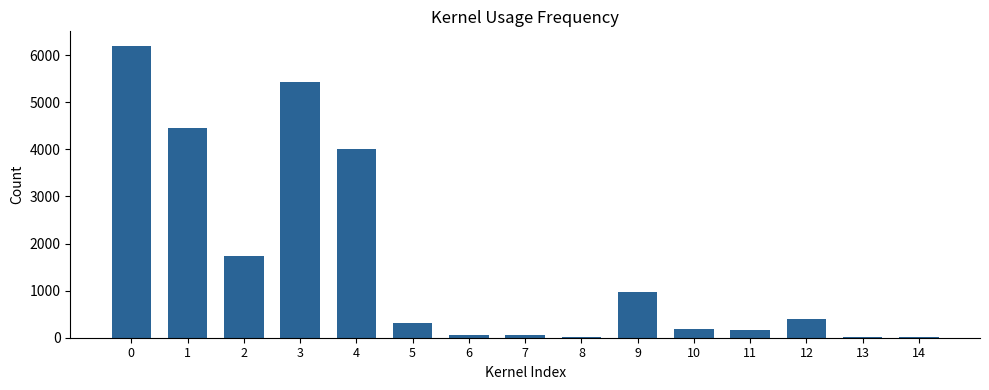

True or false: the data shows 4017 at 4.

True